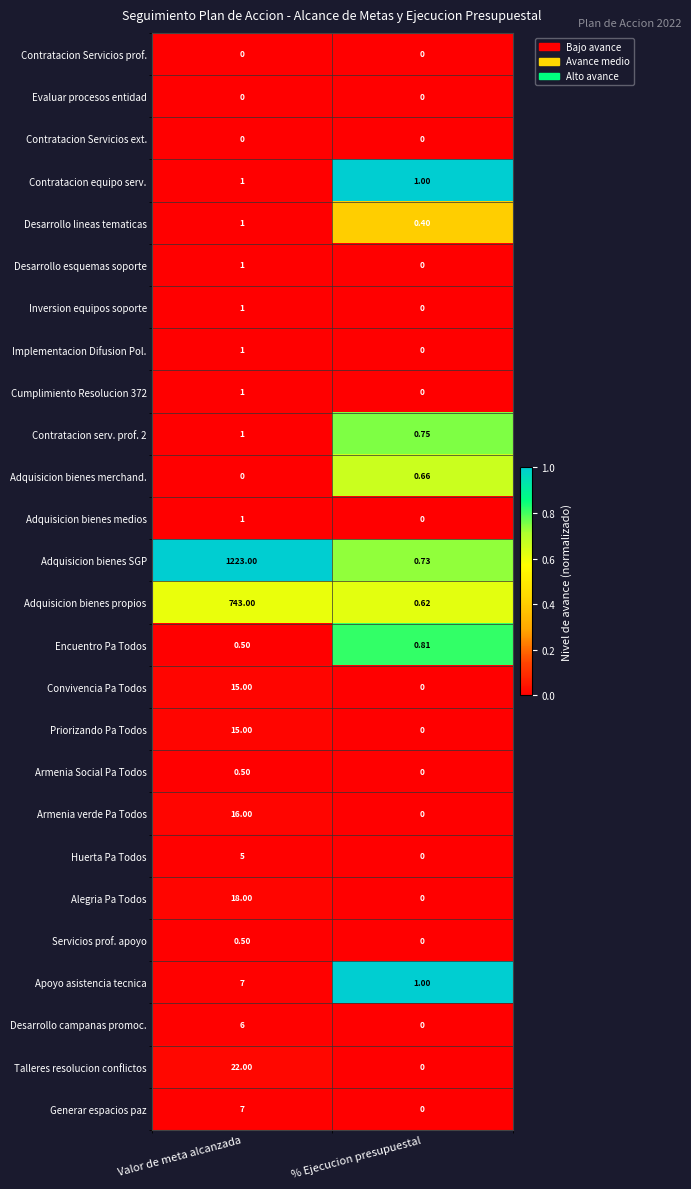

Which series has the largest range (max minus min)?

Adquisicion bienes SGP